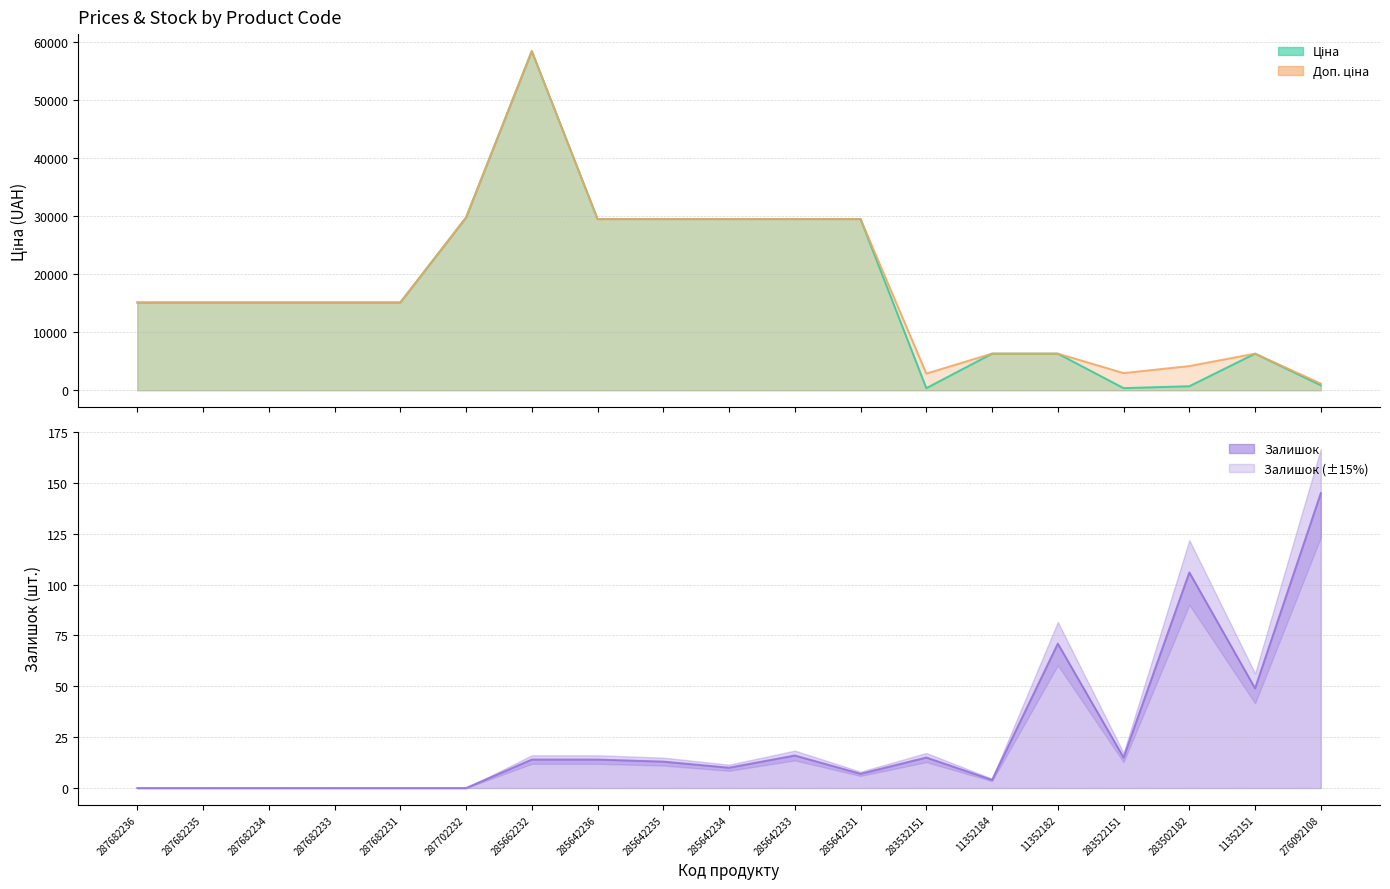

What is the label of the 7th point from the left?

285662232